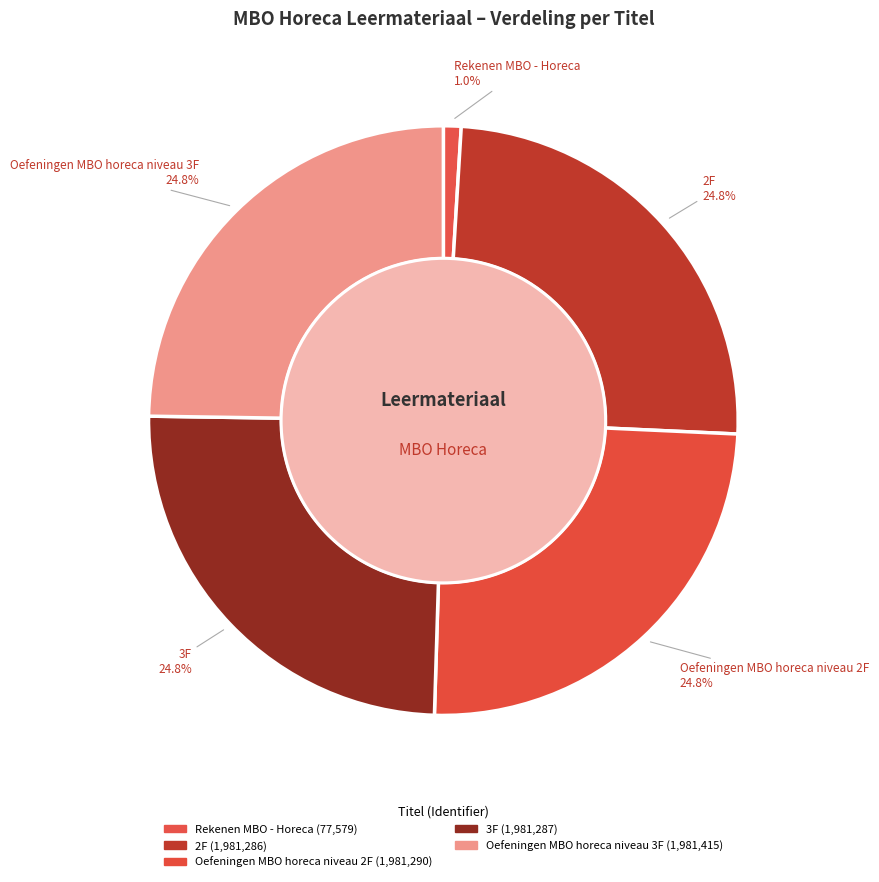

To the nearest percent, what percentage of the pie is Oefeningen MBO horeca niveau 3F?

25%